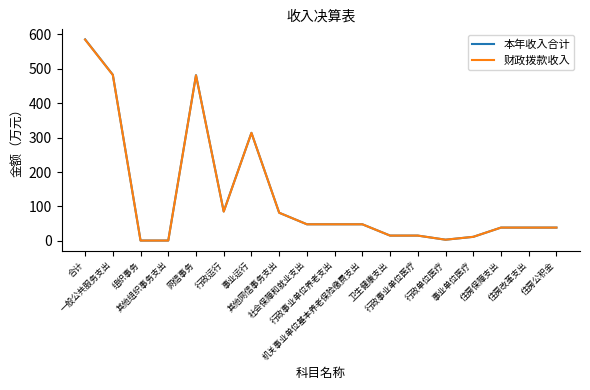

What is the maximum value for 财政拨款收入?

584.5